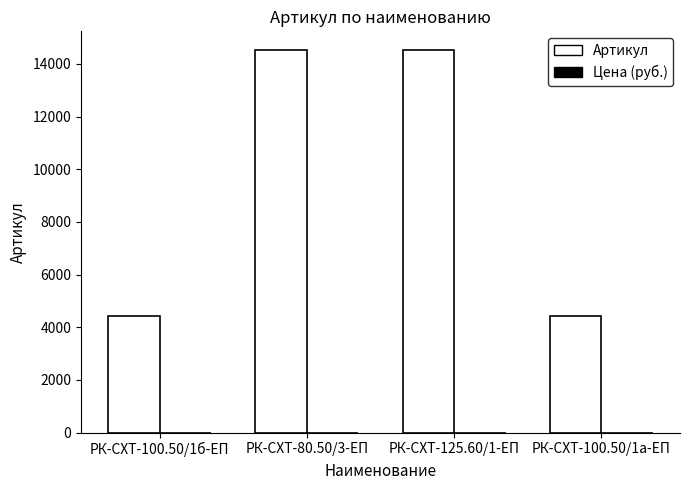

What is the ratio of the value at РК-СХТ-100.50/1б-ЕП to the value at РК-СХТ-100.50/1а-ЕП?

1.0